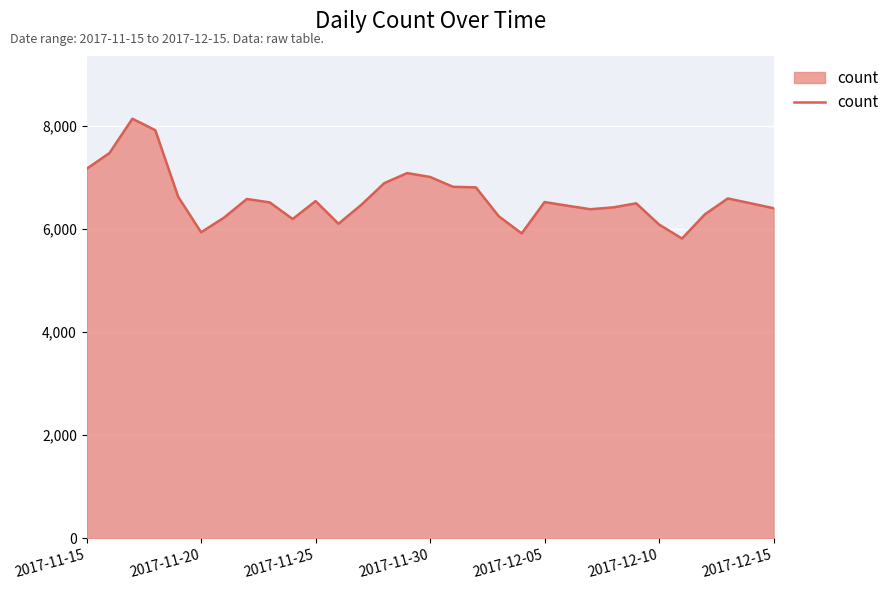

What is the minimum value shown in the chart?

5815